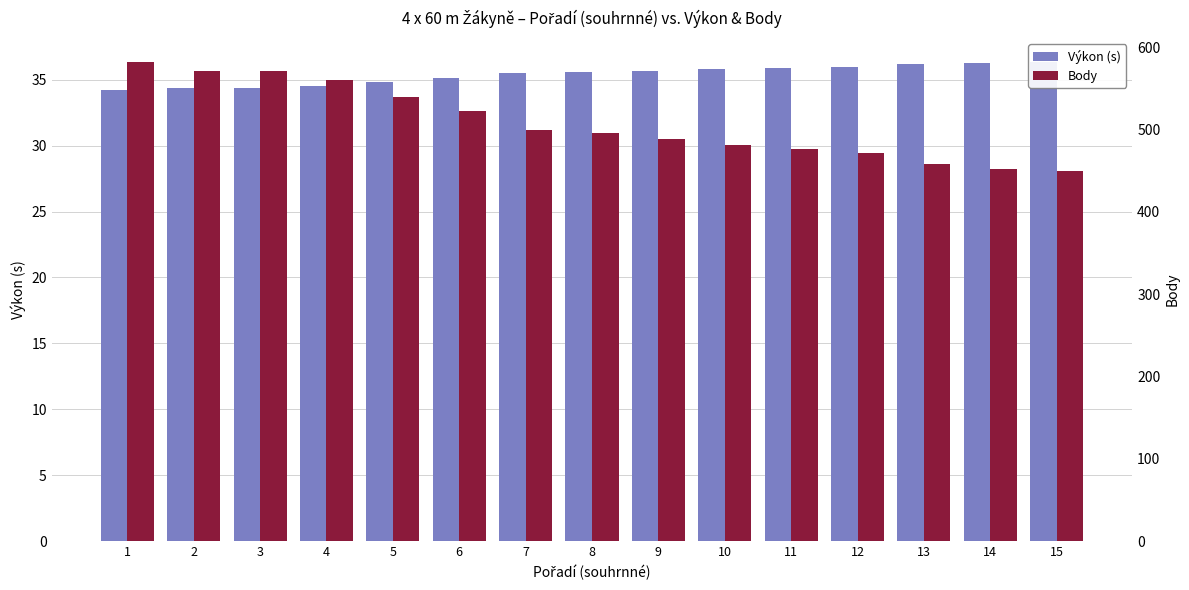

How many values in the Body series are below 496?

7